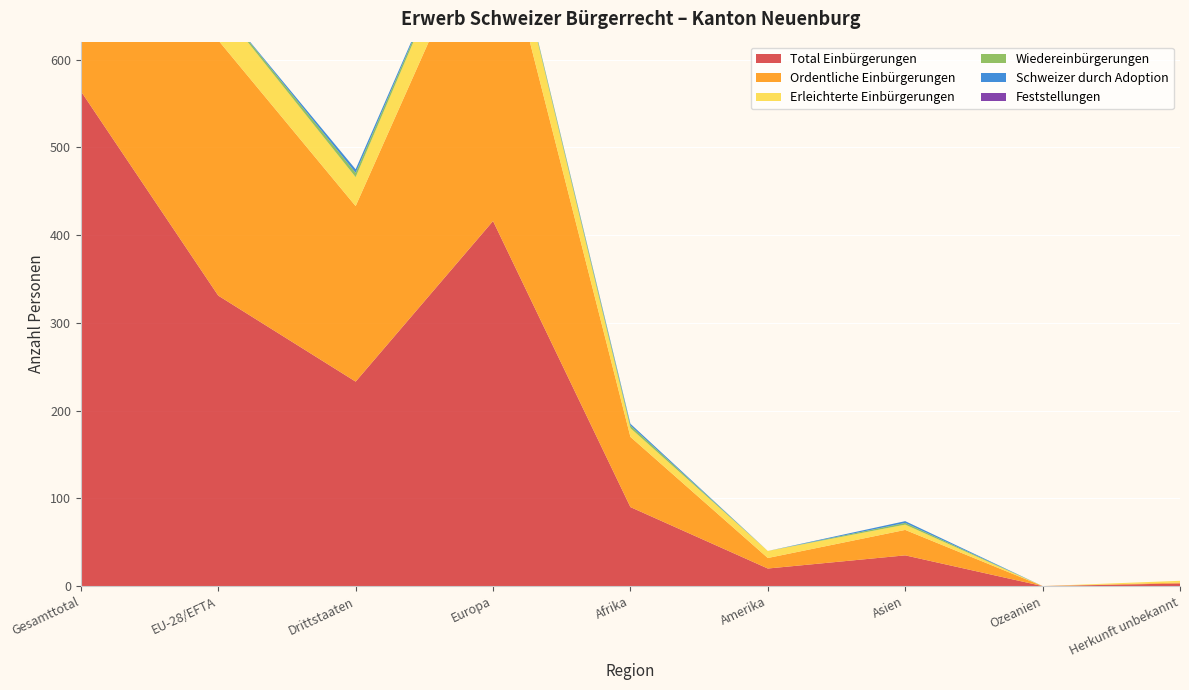

Reading left to right, transcribe all the data shown in this chart.

Total Einbürgerungen: 564	331	233	416	90	20	35	0	3
Ordentliche Einbürgerungen: 491	291	200	369	80	12	29	0	1
Erleichterte Einbürgerungen: 73	40	33	47	10	8	6	0	2
Wiedereinbürgerungen: 7	2	5	2	3	0	2	0	0
Schweizer durch Adoption: 4	0	4	0	2	0	2	0	0
Feststellungen: 0	0	0	0	0	0	0	0	0